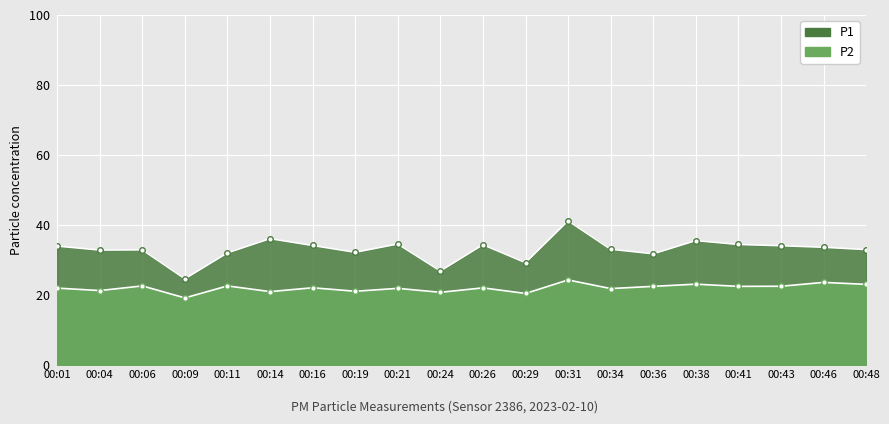

At which label does P2 reach its peak?

00:31